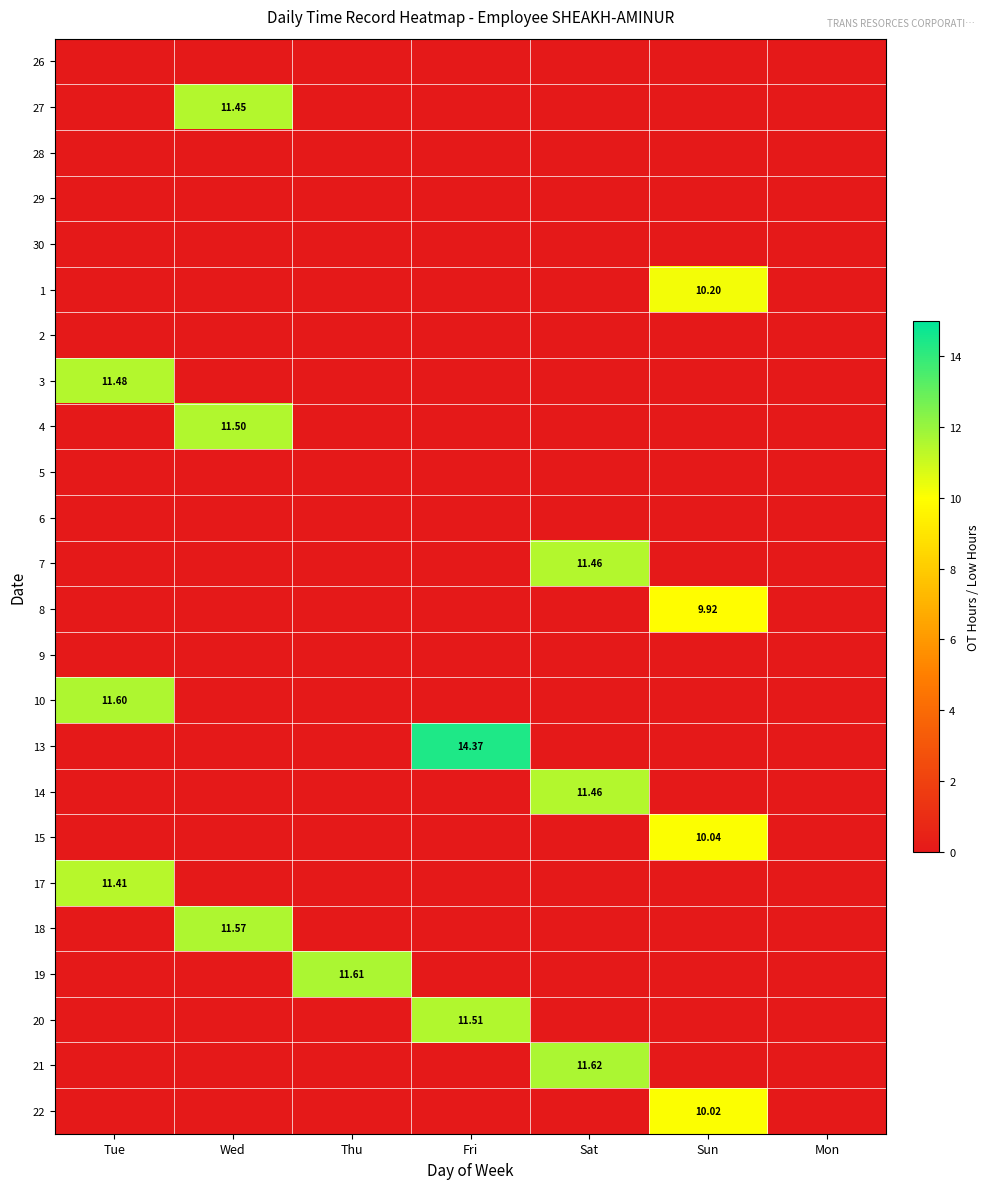

Is the value of 6 at Sun greater than the value of 14 at Thu?

No